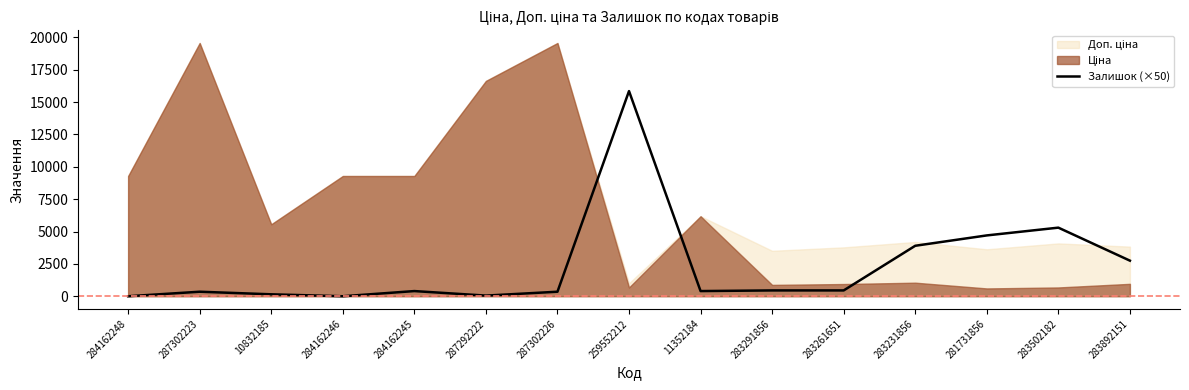

What is the label of the 1st point from the left?

284162248